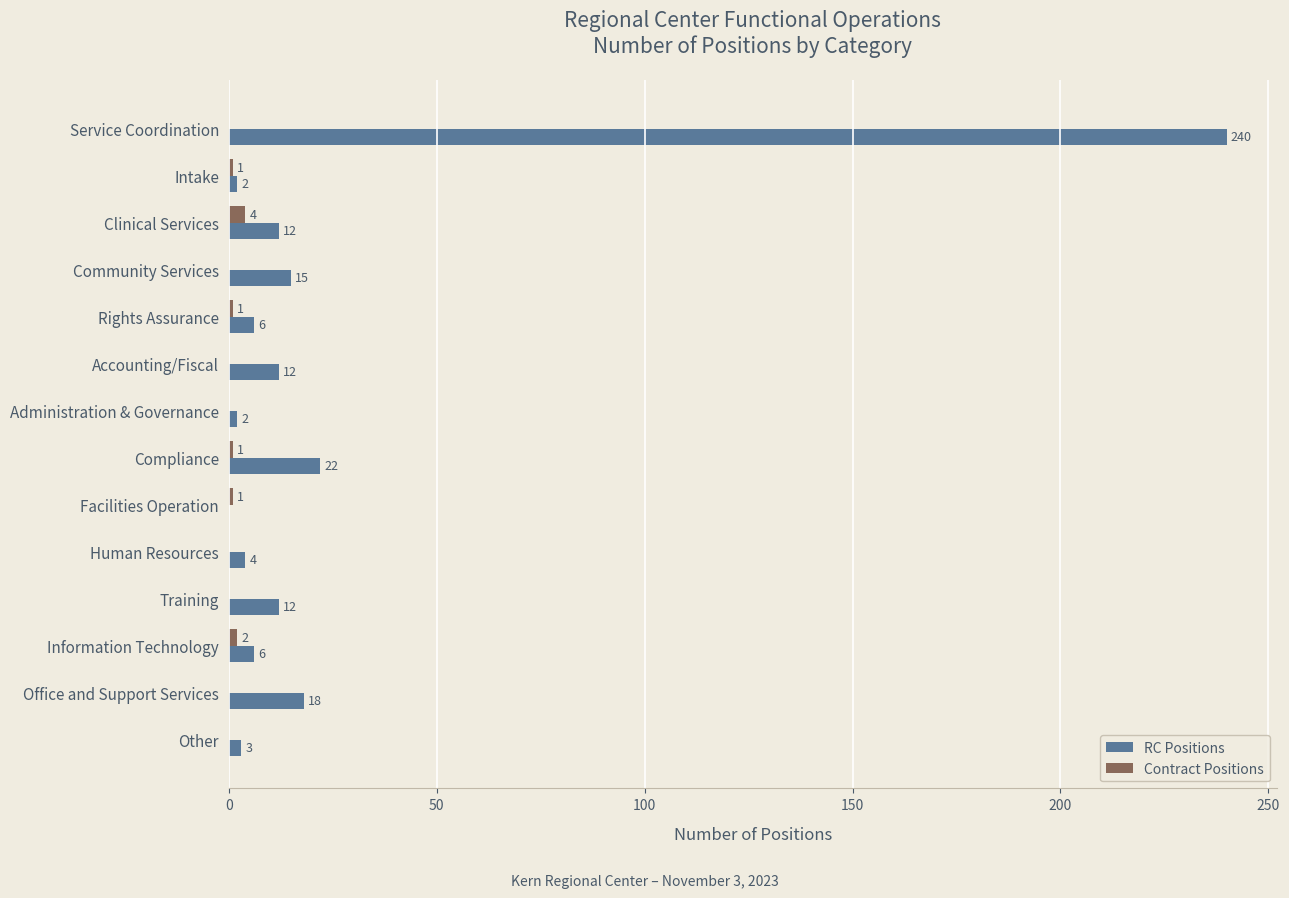

How many values in RC Positions are above zero?

13